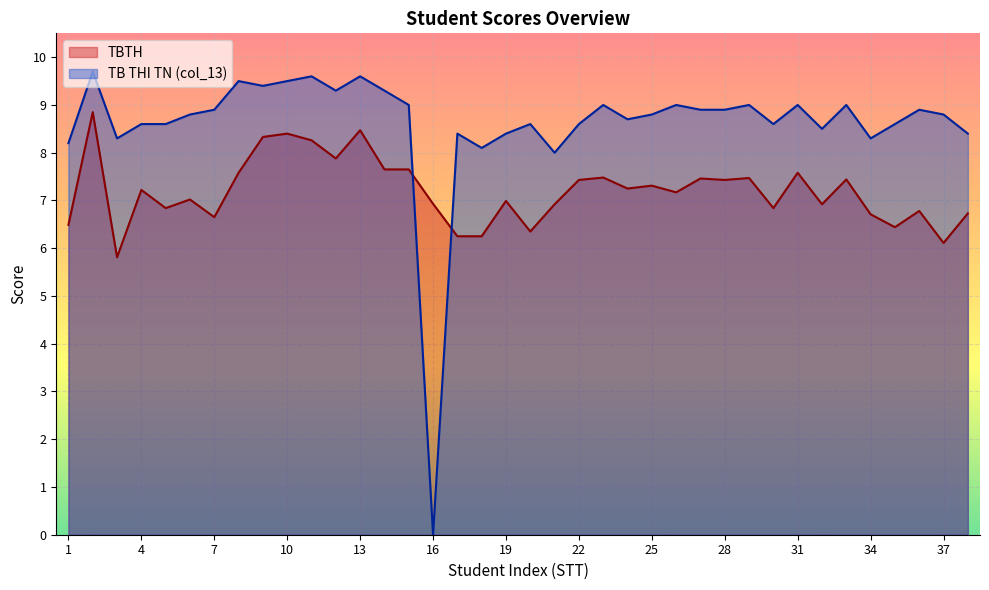

How many data points in TBTH are above 7?

21